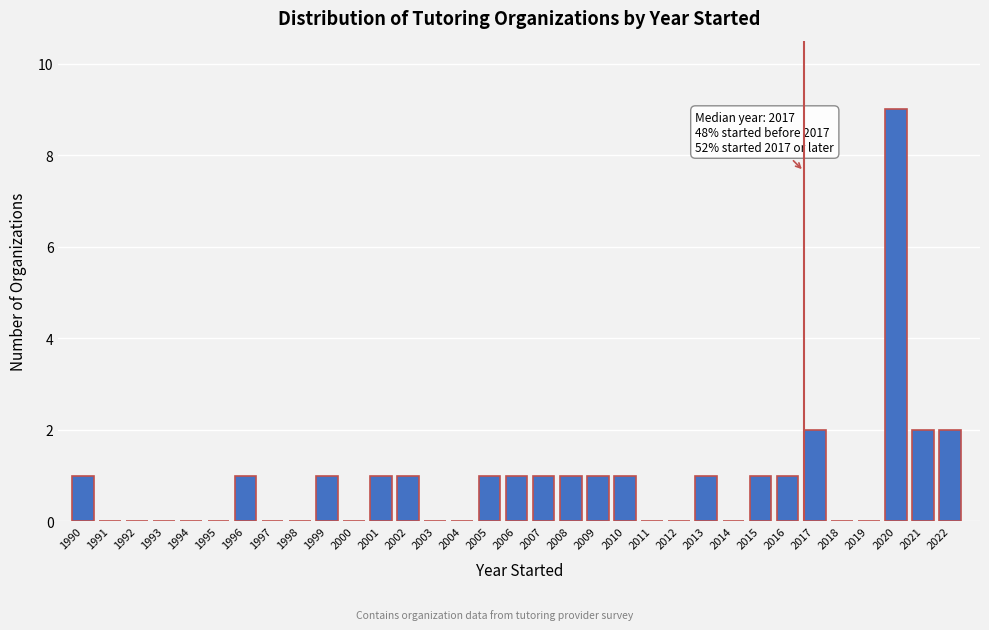

What is the sum of all values?

29